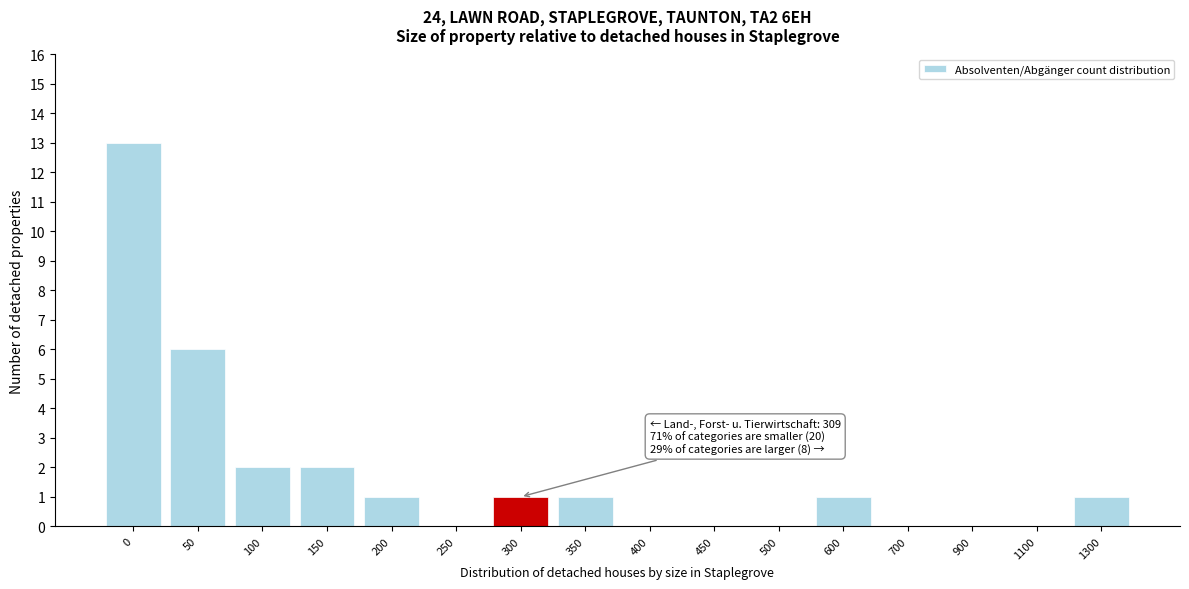

Reading right to left, list all the values displayed in this chart.

1300=1	1100=0	900=0	700=0	600=1	500=0	450=0	400=0	350=1	300=1	250=0	200=1	150=2	100=2	50=6	0=13